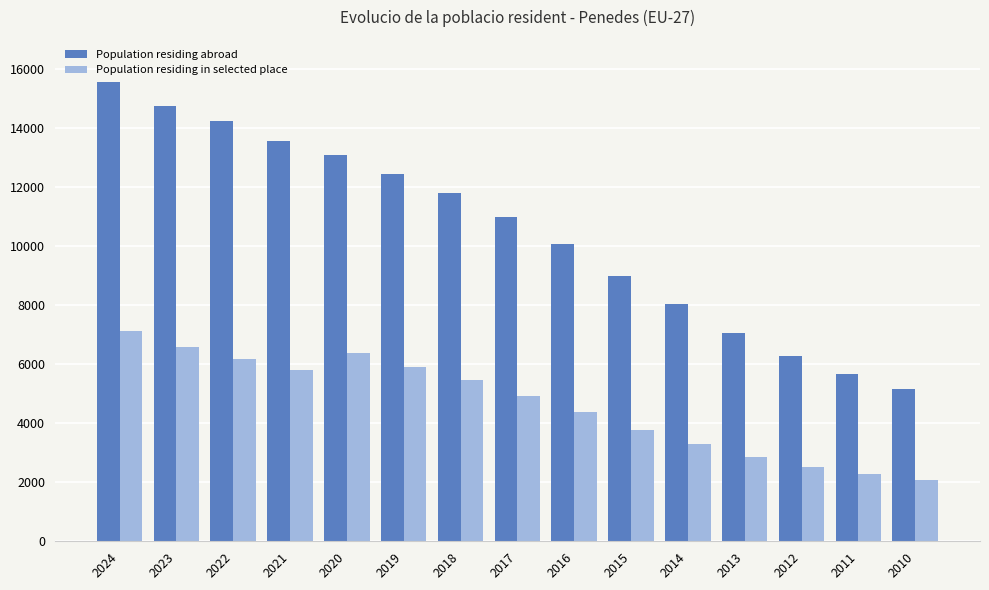

What are all the series names shown in the legend?

Population residing abroad, Population residing in selected place